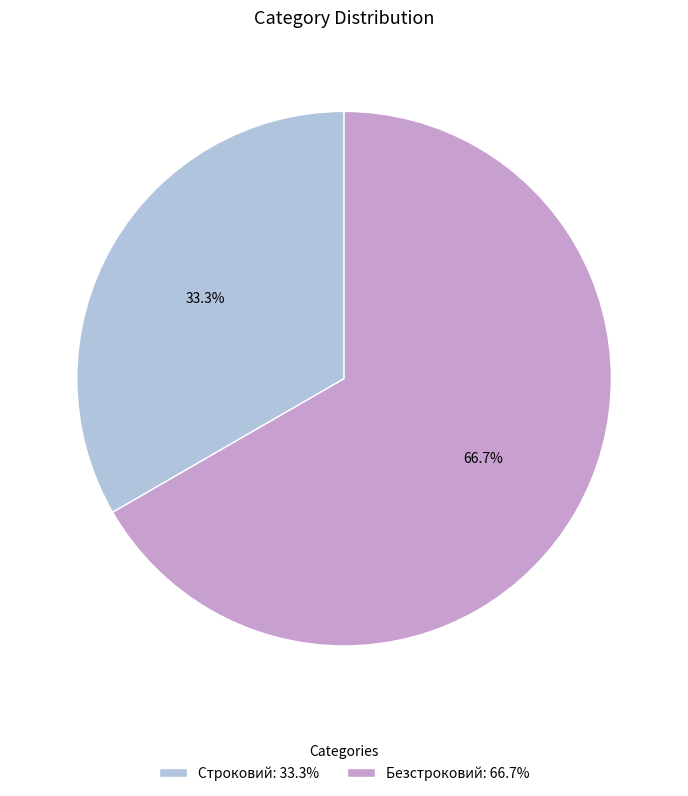

Count the number of slices in the pie.

2